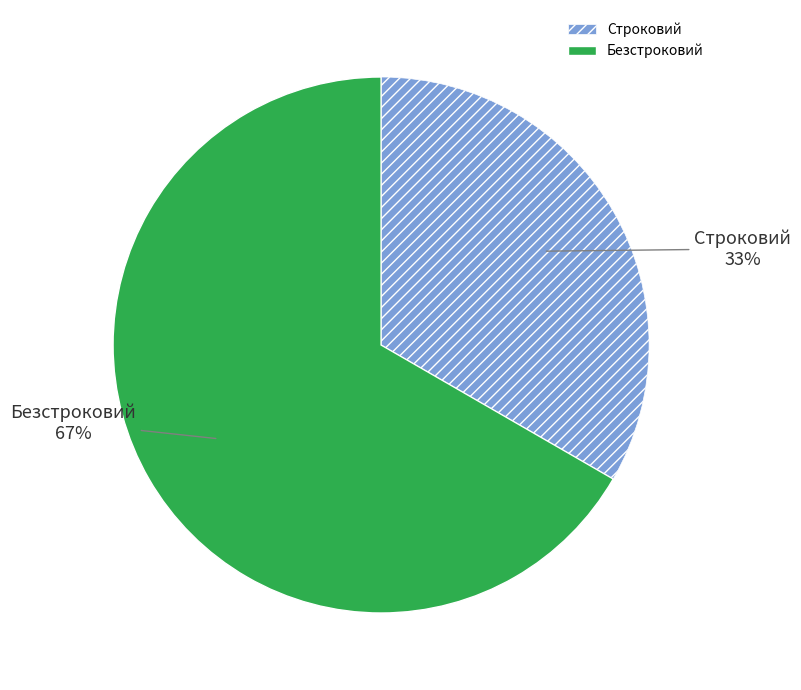

Which slice is the smallest?

Строковий